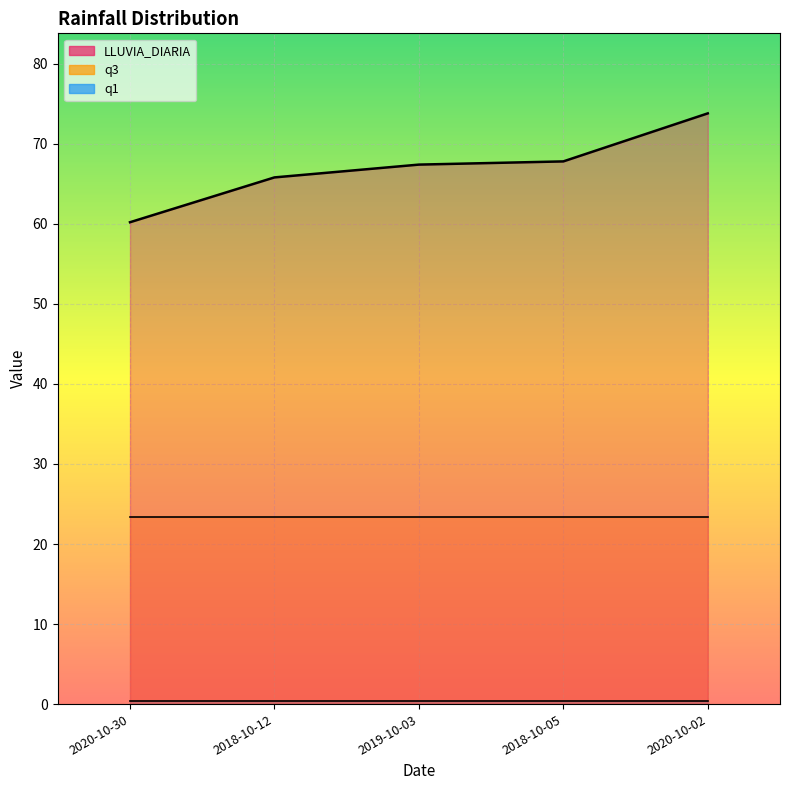

List the labels in order of q3 value, largest first.

2020-10-30, 2018-10-12, 2019-10-03, 2018-10-05, 2020-10-02